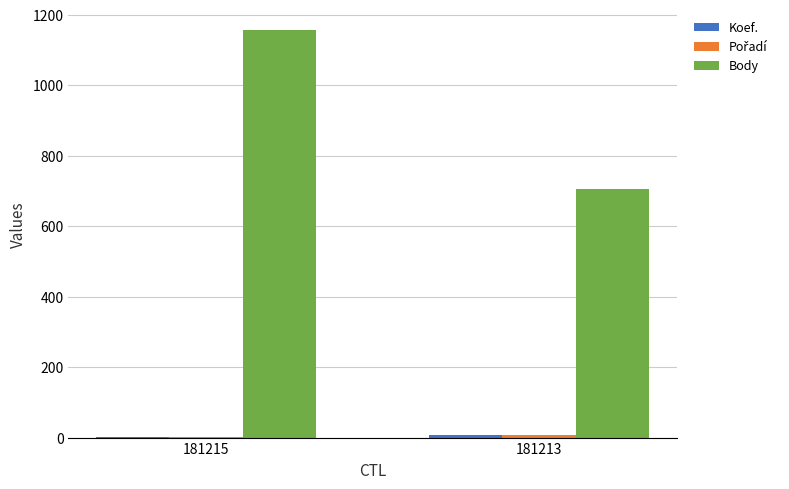

How many distinct data groups are displayed?

3